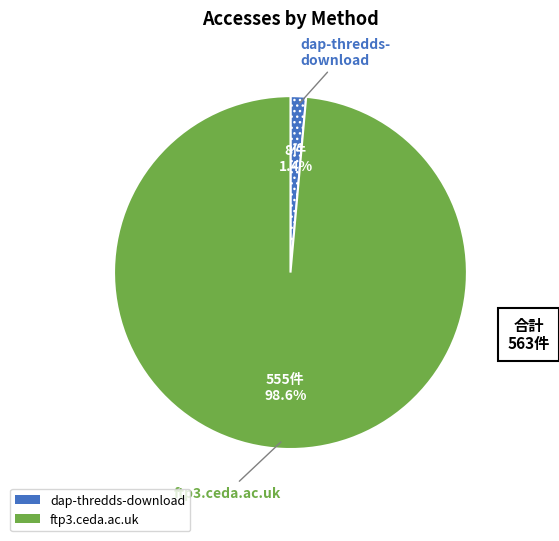

Rank the categories by value from highest to lowest.

ftp3.ceda.ac.uk, dap-thredds-download